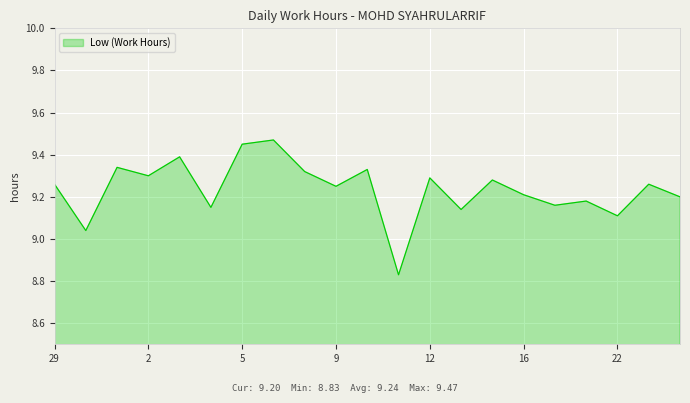

Which category has the lowest value across all series?

11